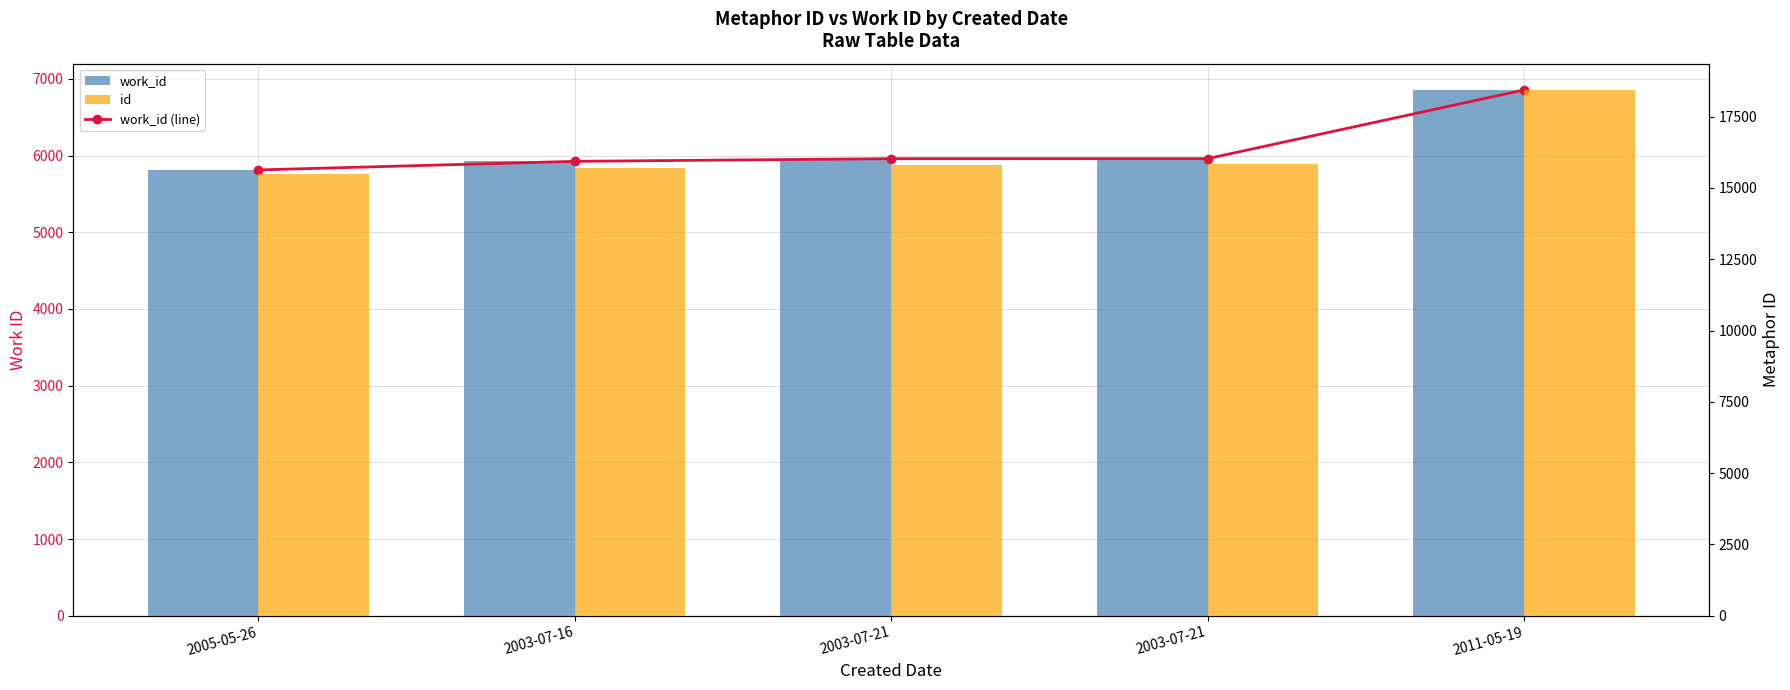

What are all the series names shown in the legend?

work_id (line), work_id, id